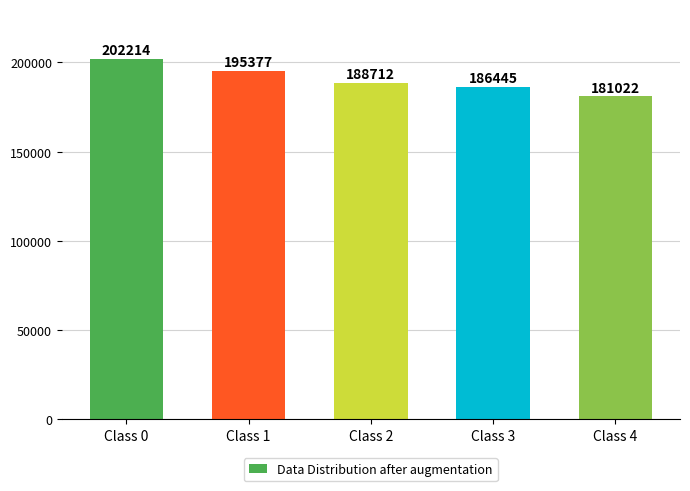

What is the ratio of the value at Class 3 to the value at Class 0?

0.9